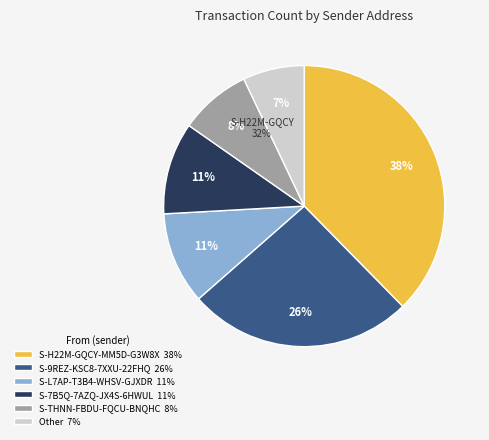

The S-THNN-FBDU-FQCU-BNQHC slice represents 1% of the pie. True or false?

False